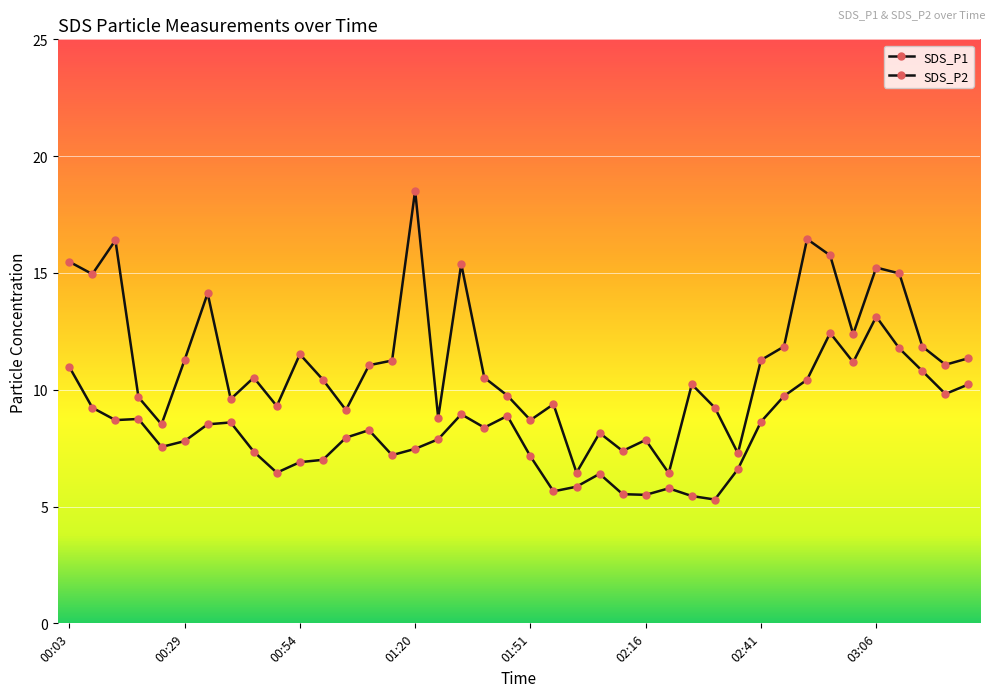

True or false: SDS_P2 and SDS_P1 cross at least once.

False